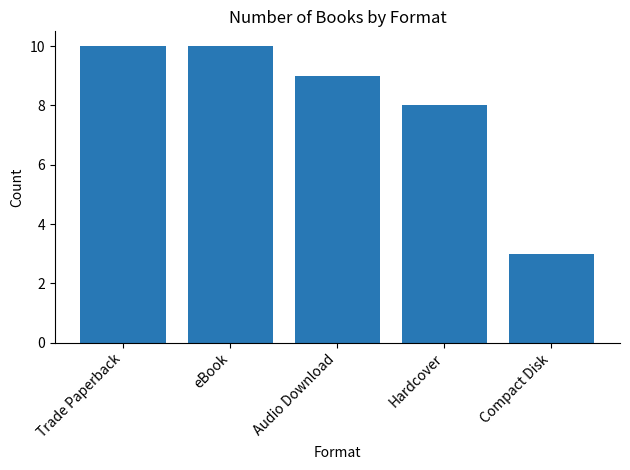

The chart shows a value of 8 at Hardcover. True or false?

True